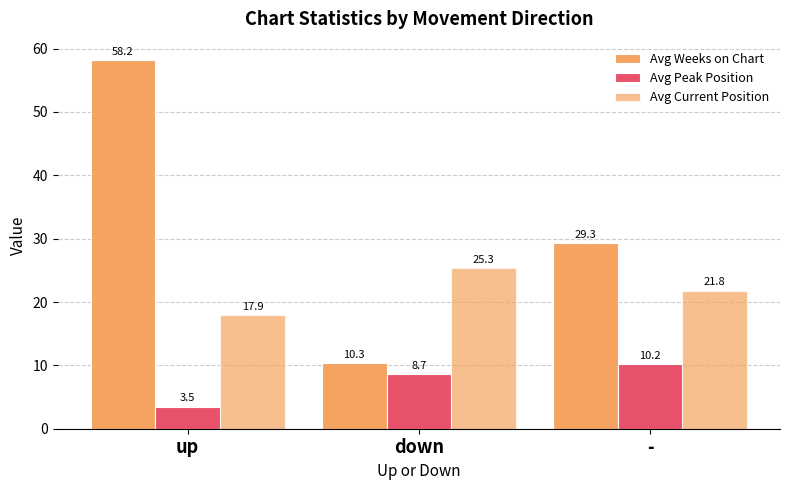

What is the difference between the second highest and minimum values in the Avg Current Position series?

3.9